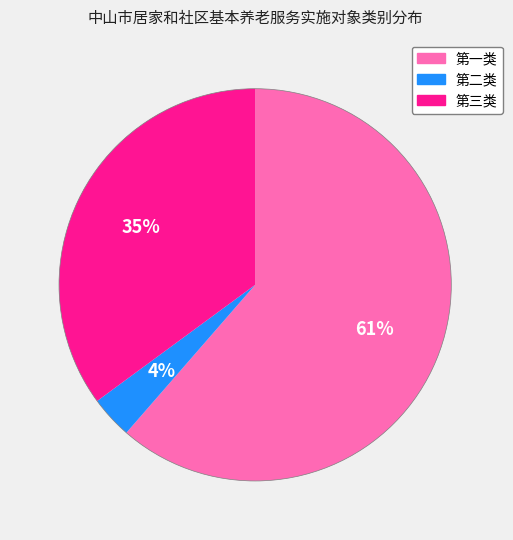

What is the ratio of the value at 第三类 to the value at 第一类?

0.6